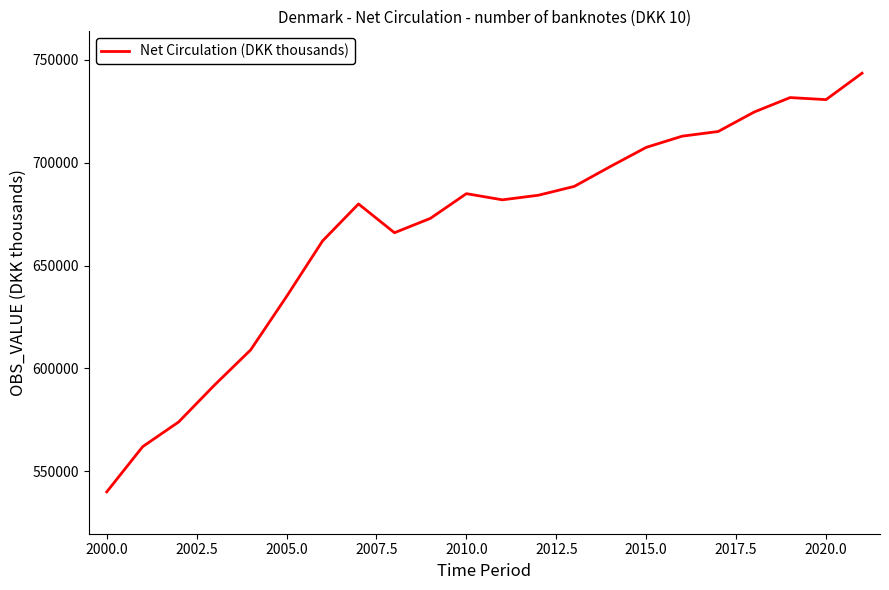

What is the minimum value shown in the chart?

540000.0